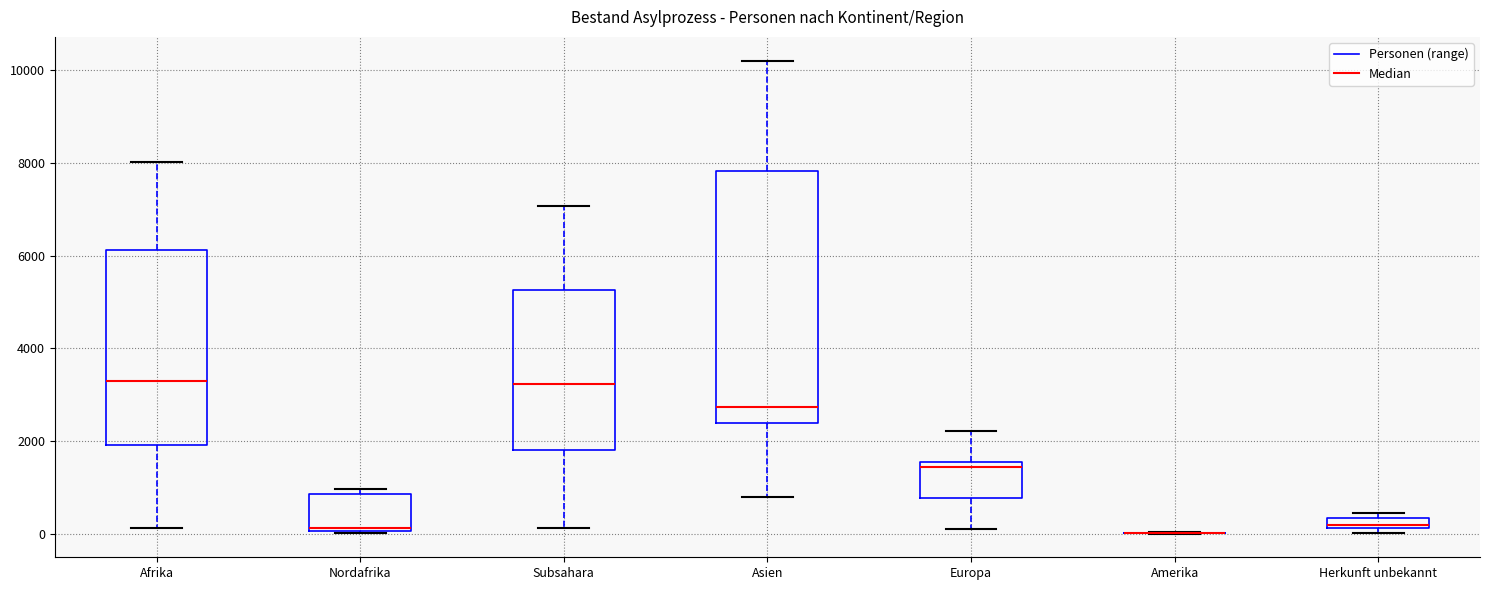

Which box is the tallest, from its lower edge to its upper edge?

Asien